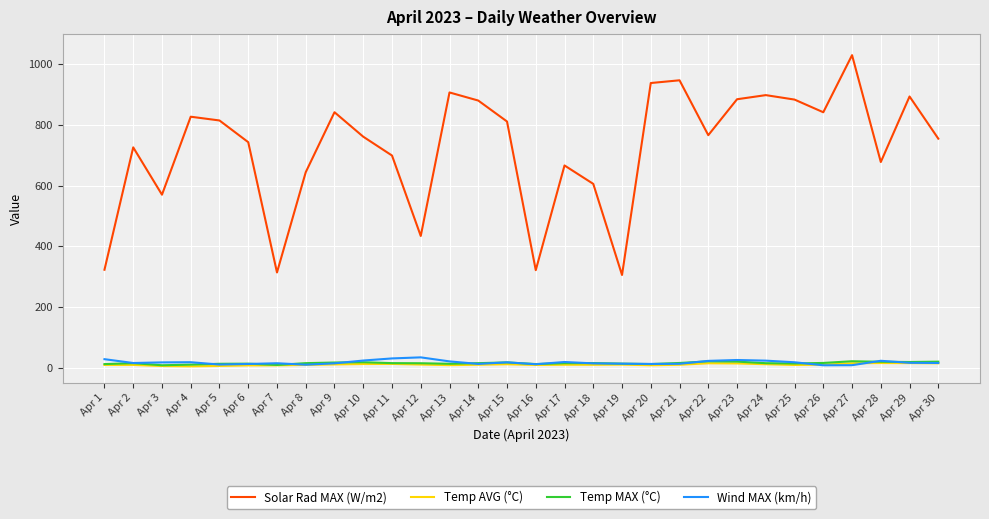

Which series has the largest range (max minus min)?

Solar Rad MAX (W/m2)